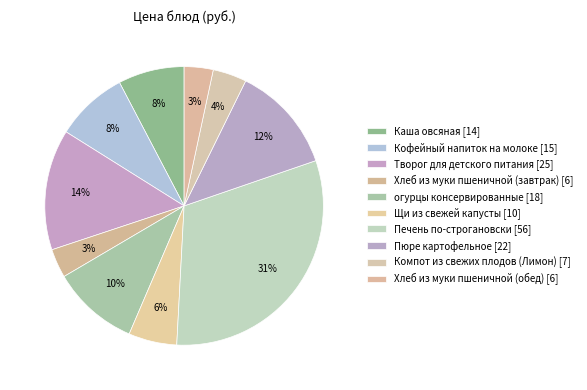

How many slices are in this pie chart?

10